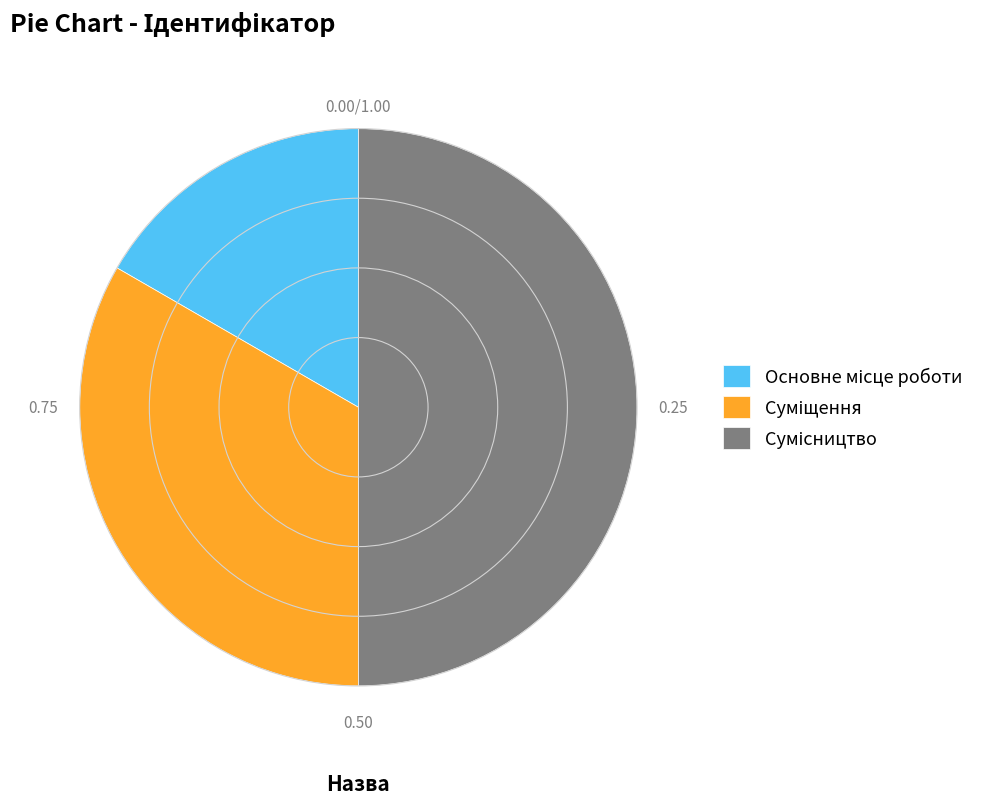

How many slices are in this pie chart?

3